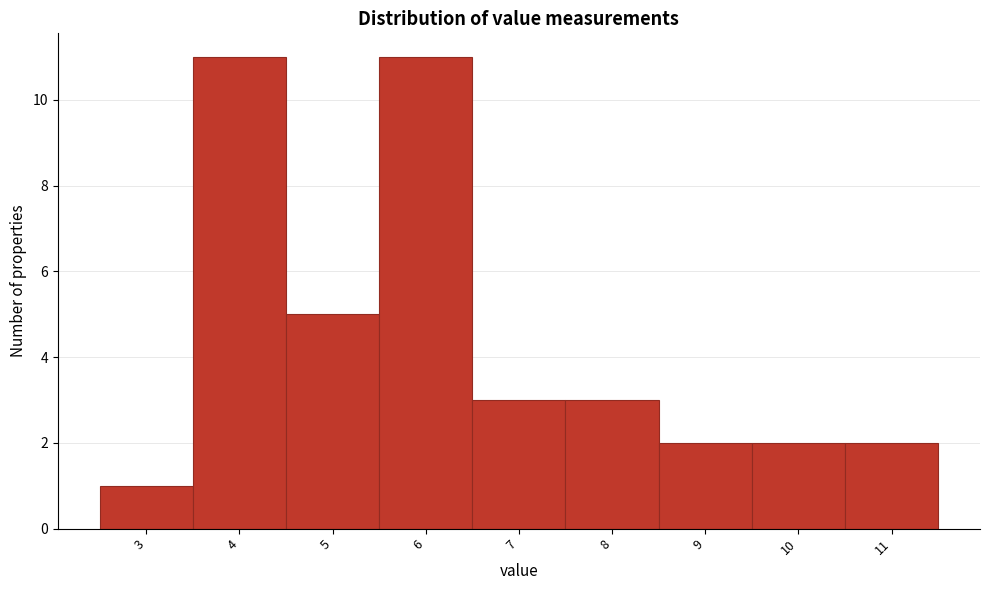

Reading right to left, extract all data points from this chart.

2	2	2	3	3	11	5	11	1